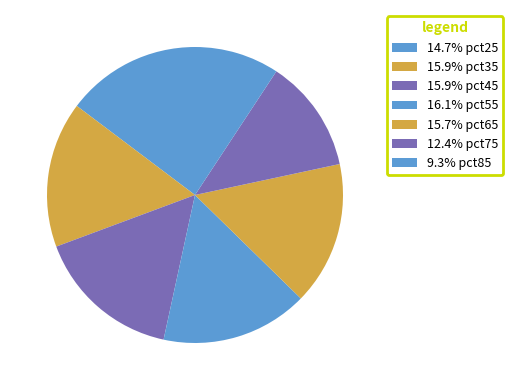

Count the number of slices in the pie.

7